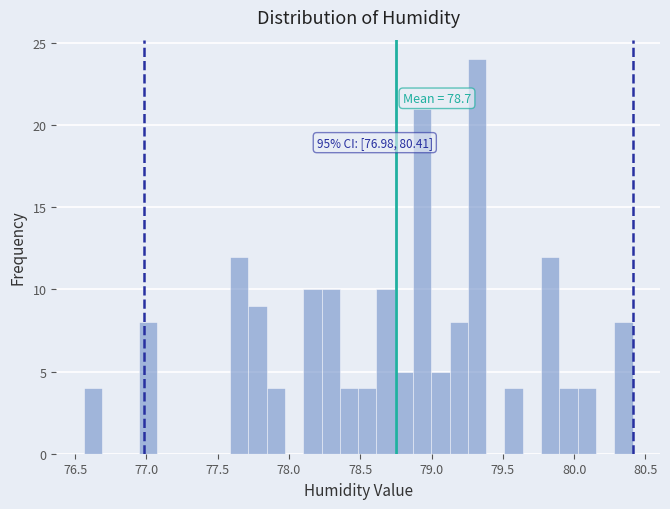

Around what value on the x-axis is the tallest bar? Give the approximate position of its centre, as read against the axis.

79.30